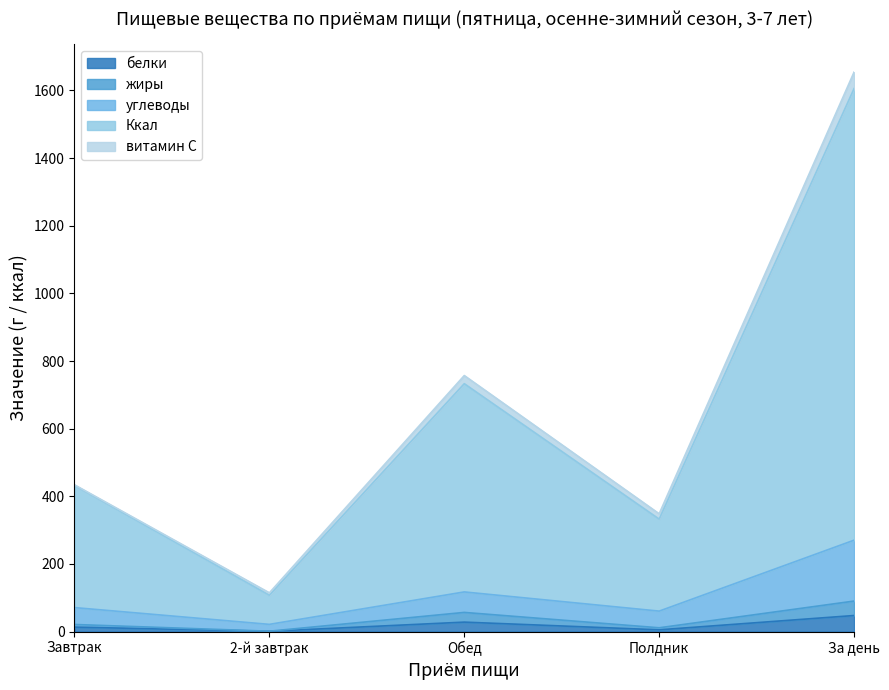

What is the label of the 3rd point from the left?

Обед